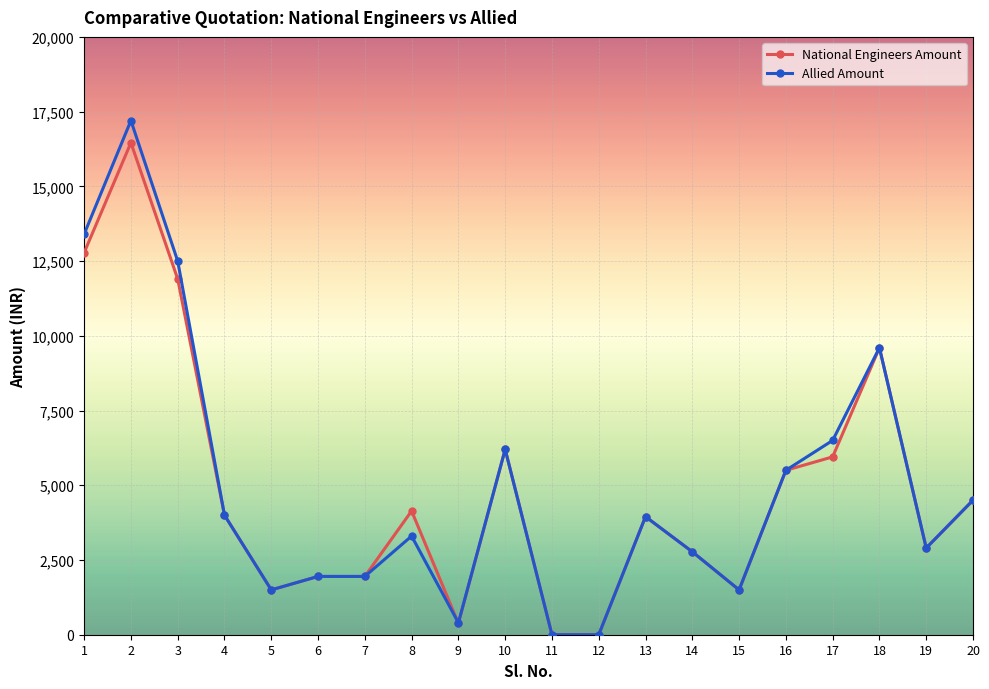

Read the National Engineers Amount value at 1, to the nearest 100.

12800